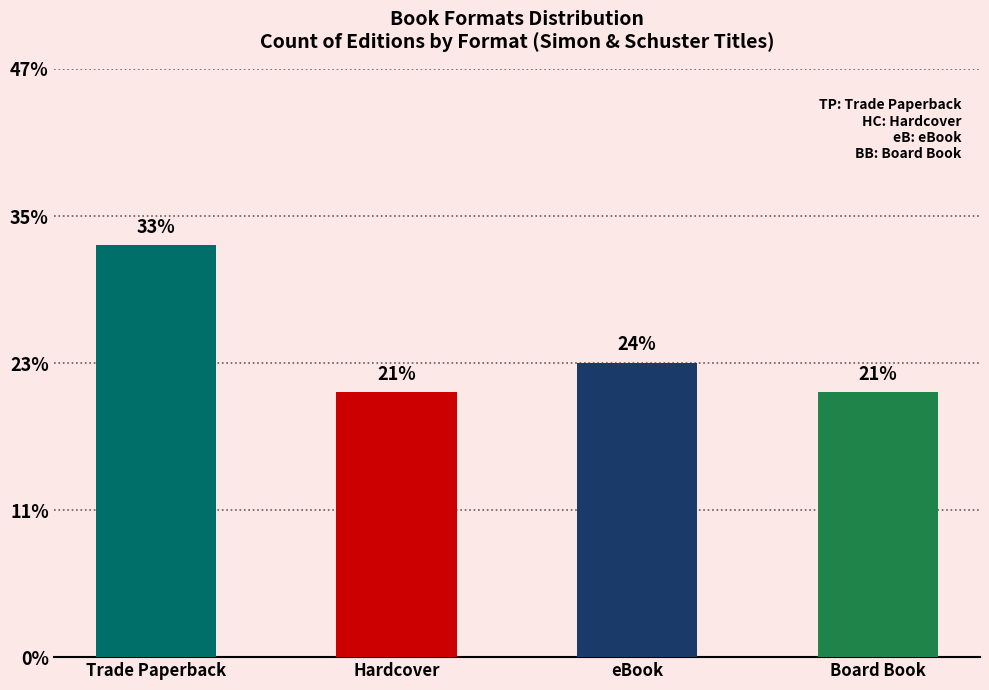

Are the bars horizontal?

No